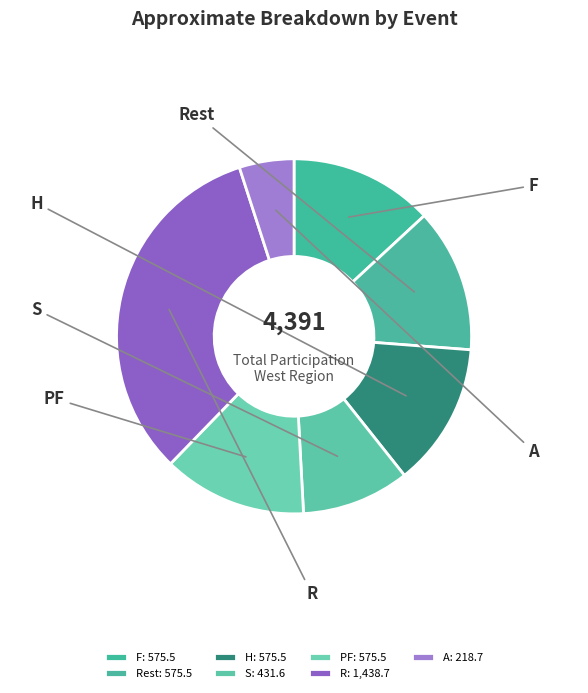

What is the largest slice in the pie chart?

R